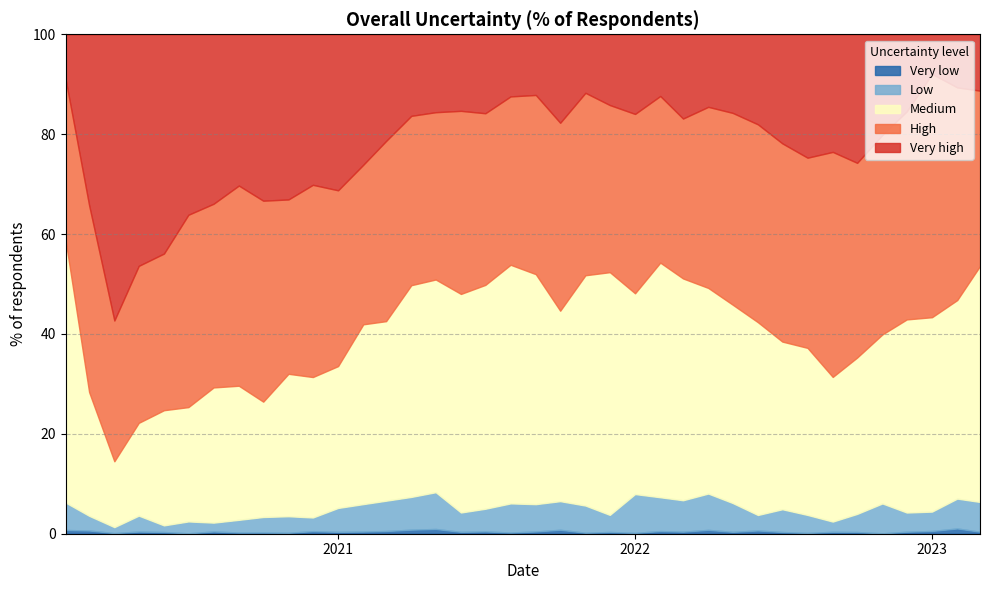

Count the number of categories in the chart.

38